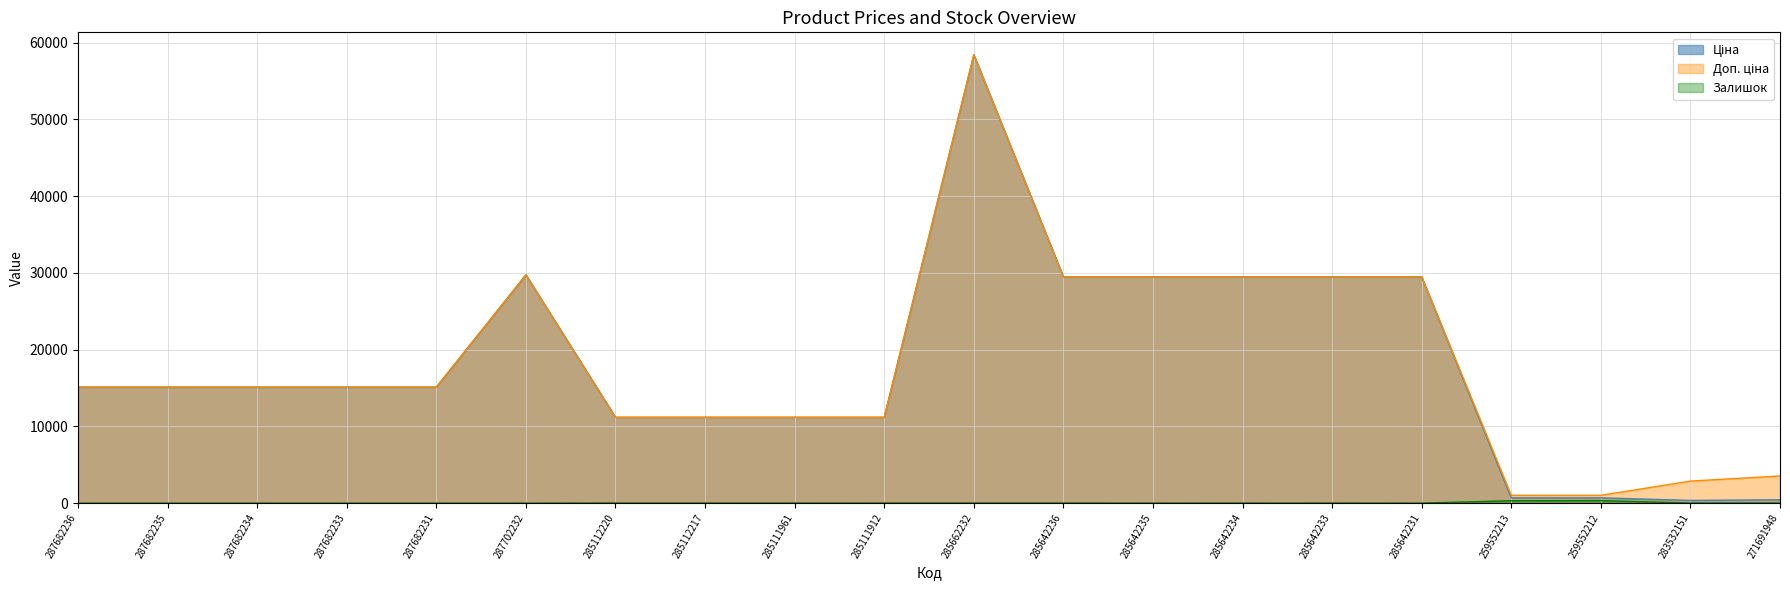

How many data points in Доп. ціна are less than 15120?

8